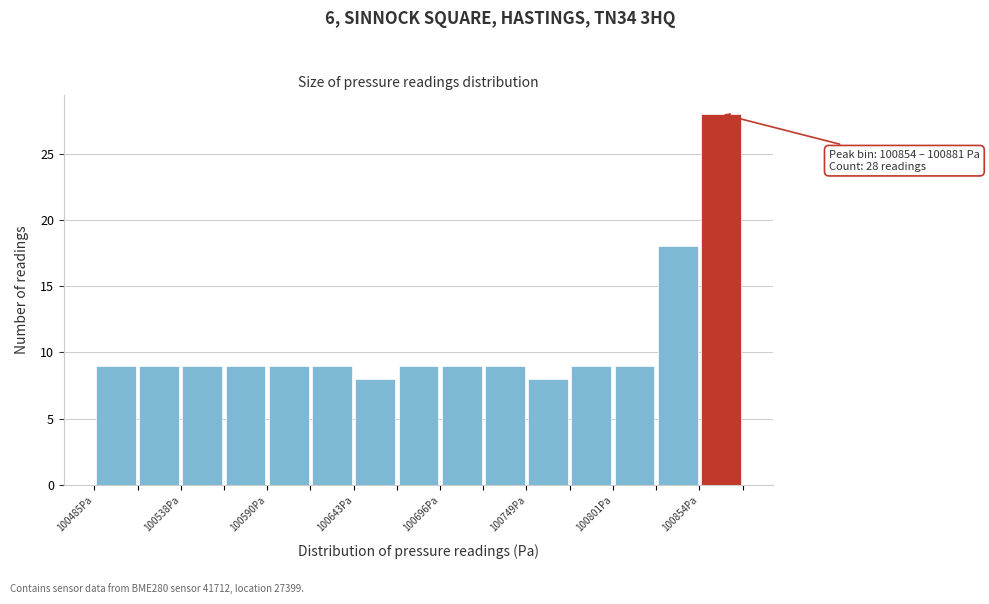

Read against the x-axis, roughly where is the centre of the tallest bar?

100870